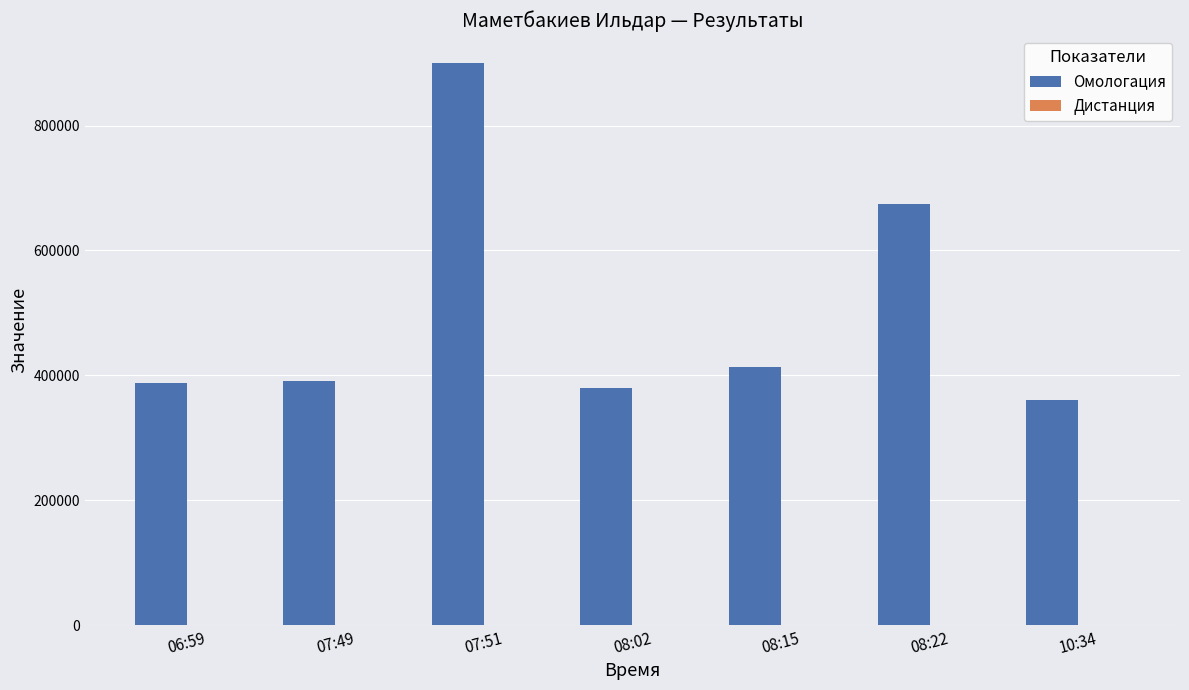

What is the difference between the Омологация values at 07:51 and 08:22?

226137